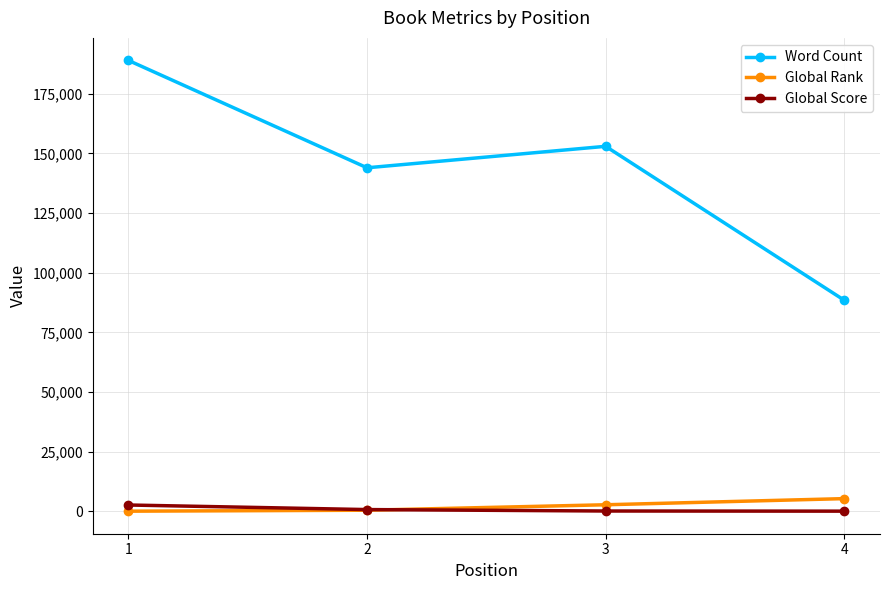

After their last crossing, which series has the higher values: Global Score or Global Rank?

Global Rank